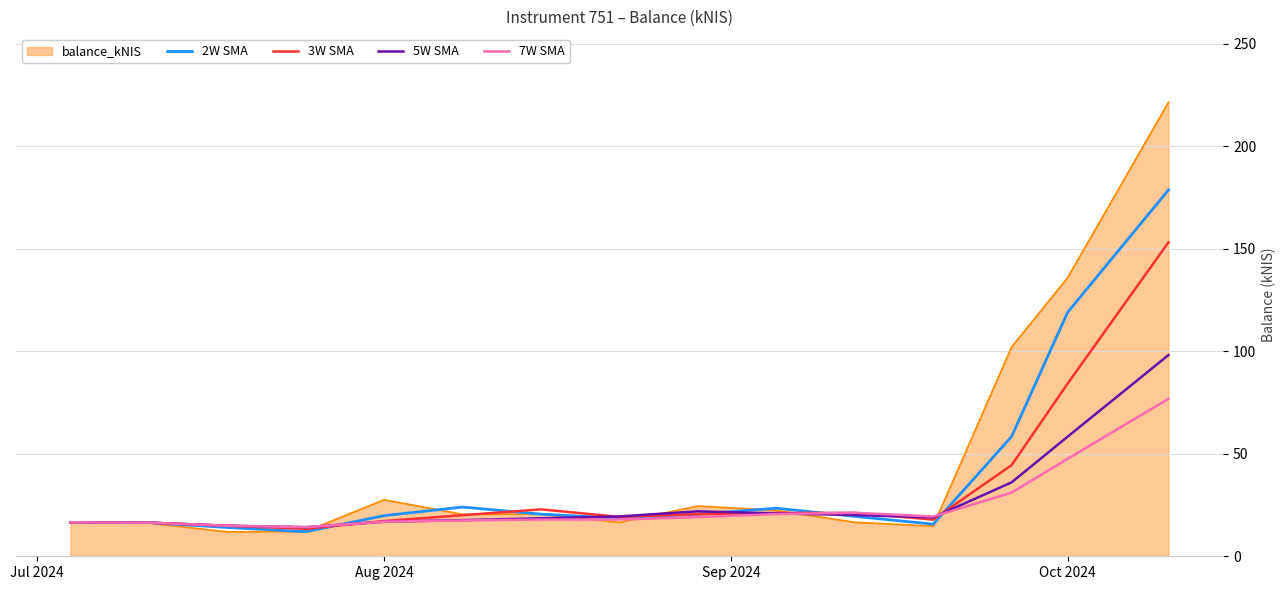

List the series in order of their peak value, highest first.

balance_kNIS, 2W SMA, 3W SMA, 5W SMA, 7W SMA